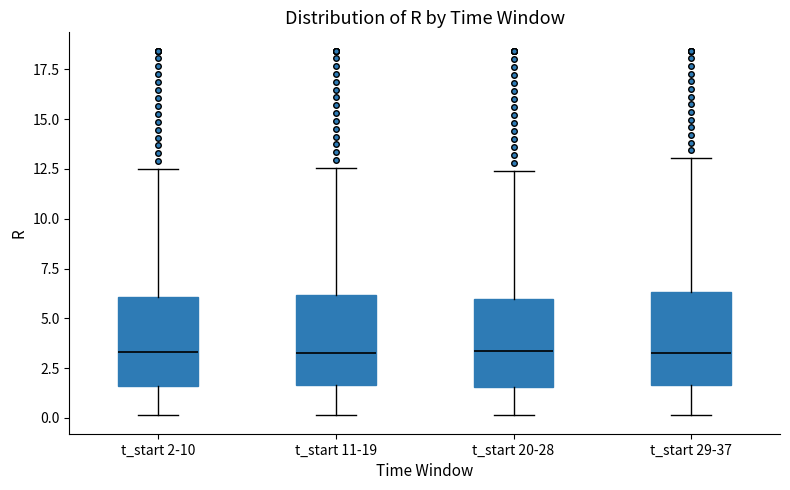

Where does the lower whisker of the box for t_start 20-28 end on the y-axis? The values are not printed on the chart, so give them approximately, as read against the axis.

0.0